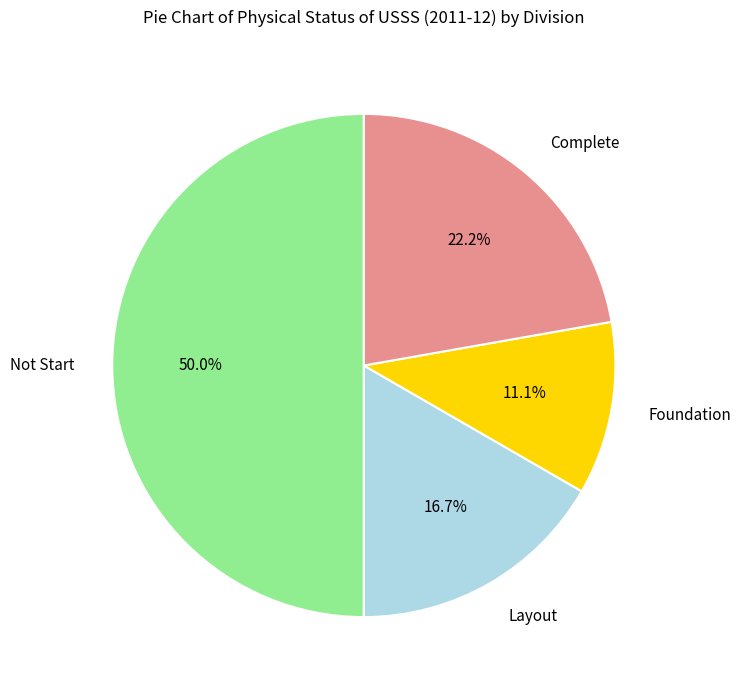

How many segments does this pie chart have?

4